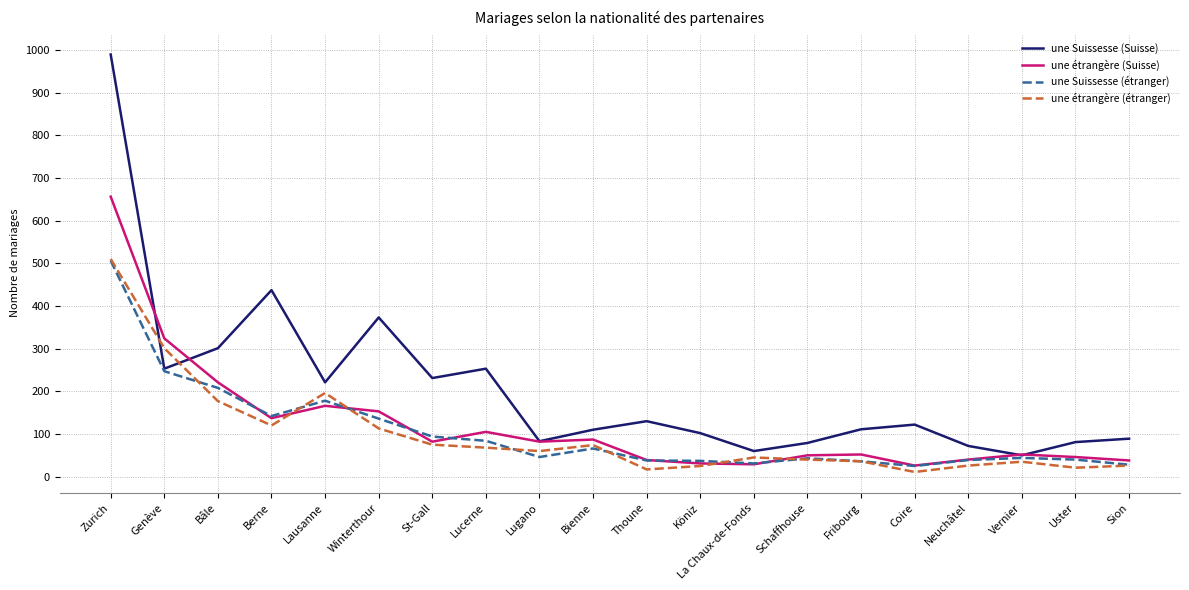

Which series has the largest total across all categories?

une Suissesse (Suisse)